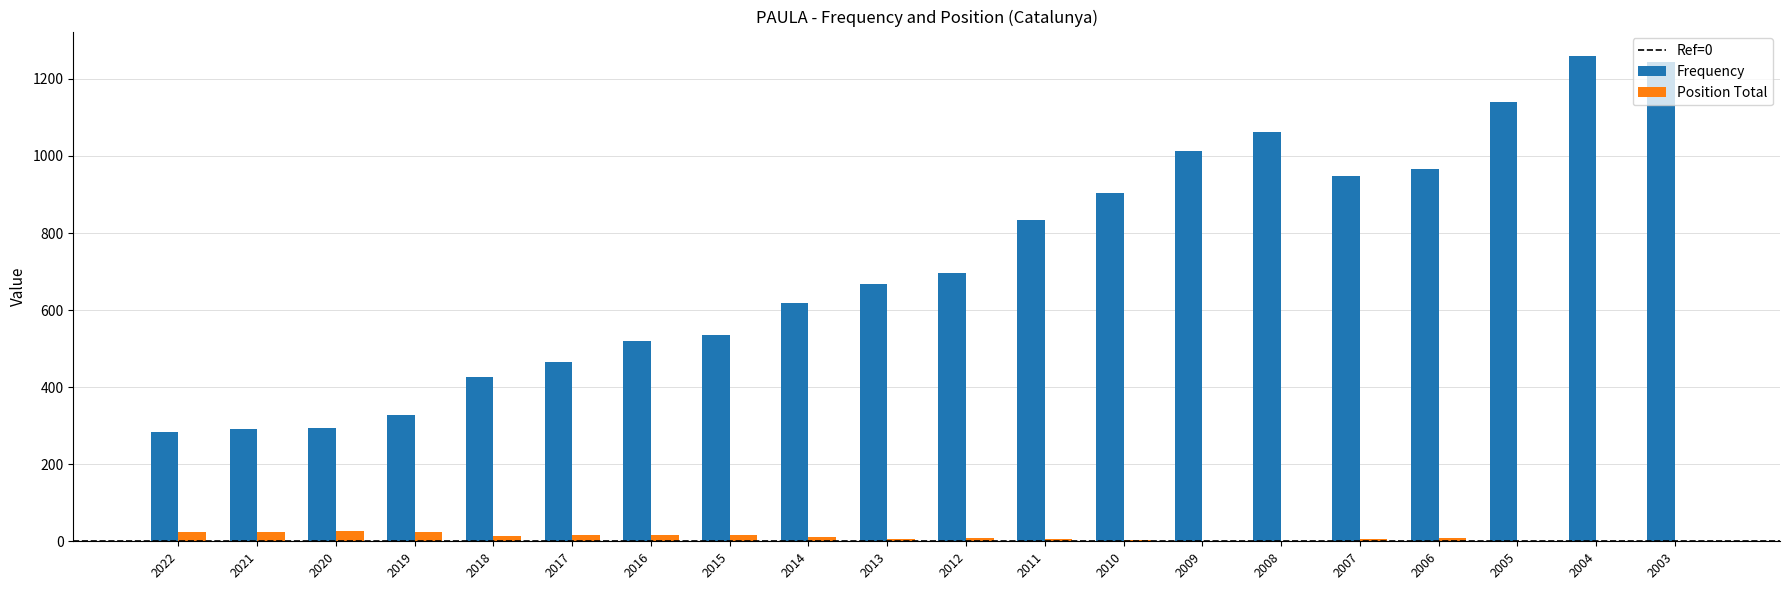

Which label corresponds to the largest value in the chart?

2004